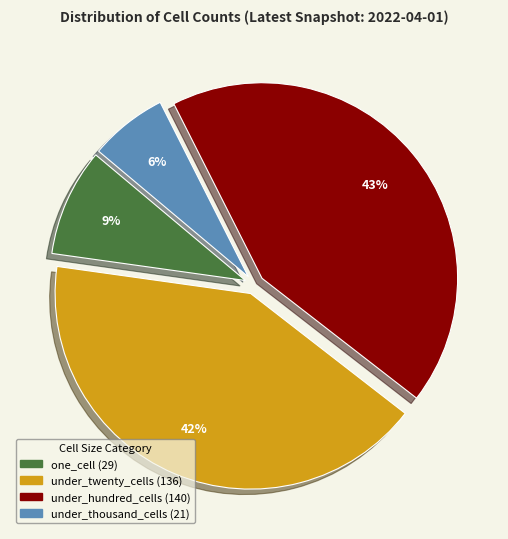

Is there any slice that represents more than half of the pie?

No